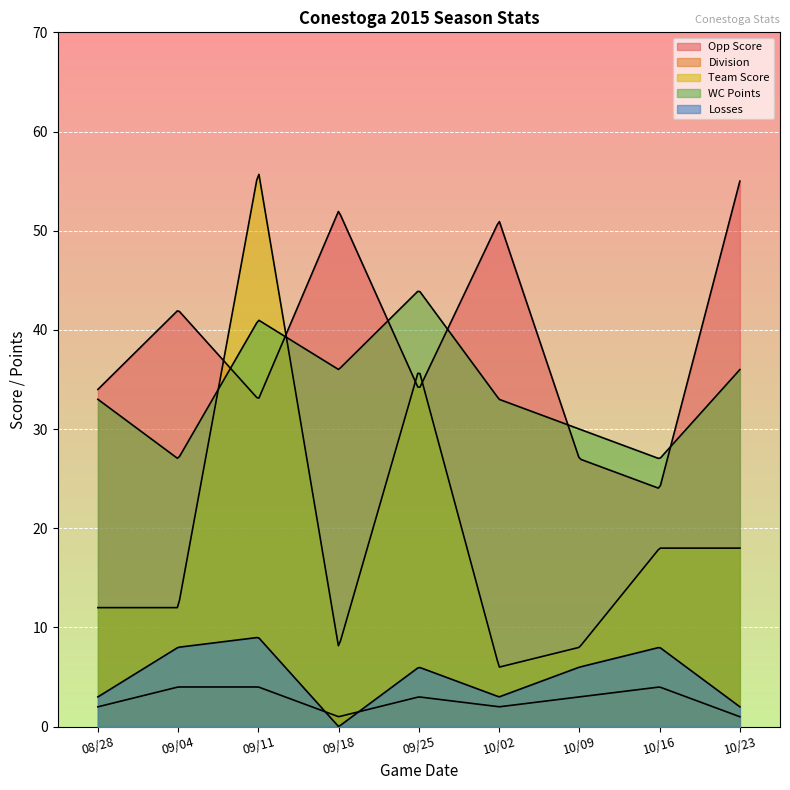

How many times do WC Points and Team Score cross each other?

2